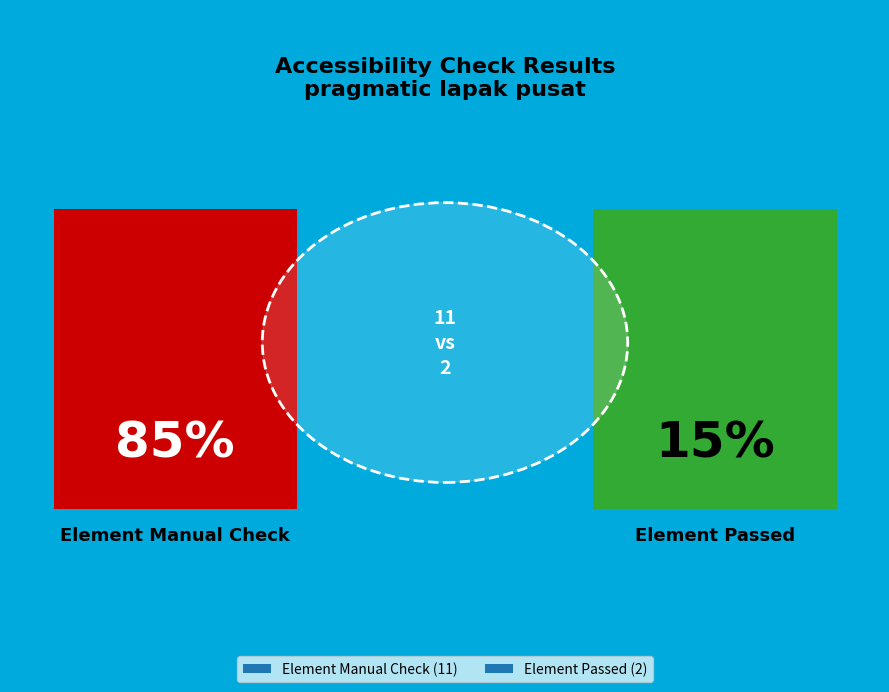

Which series has the largest range (max minus min)?

Element Manual Check